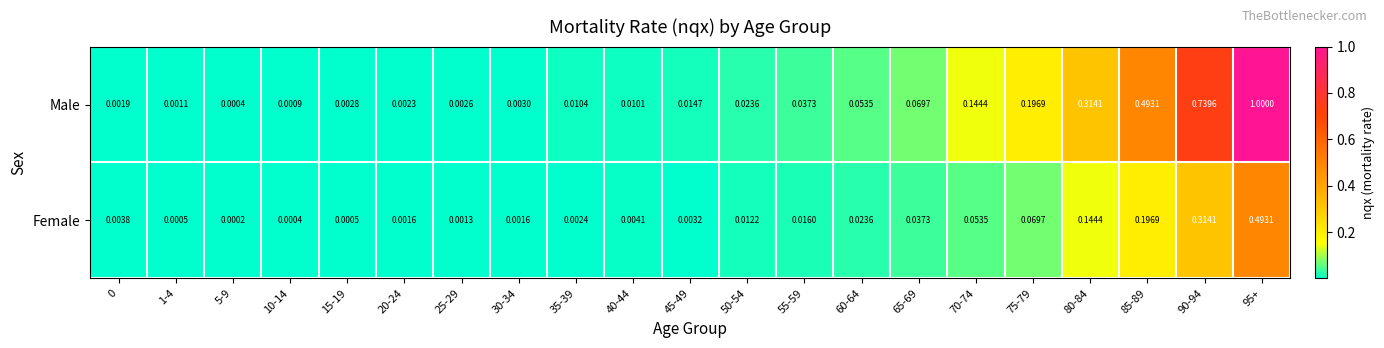

At how many categories does at least one series exceed 0?

21